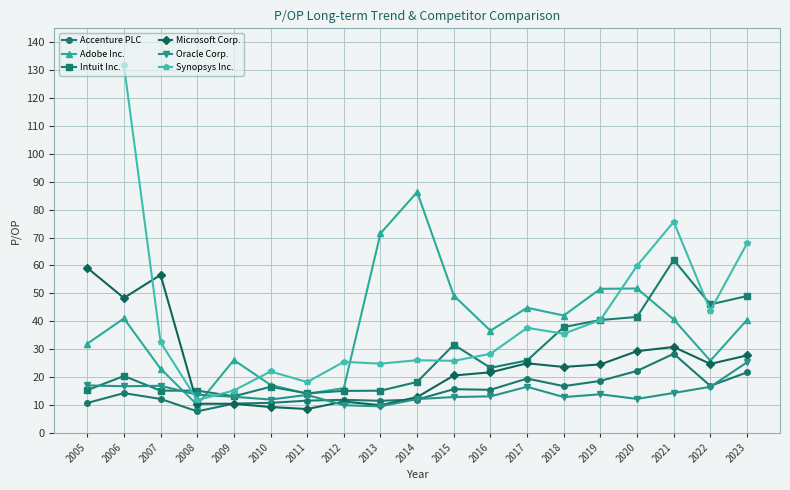

What is the maximum value for Oracle Corp.?

25.3